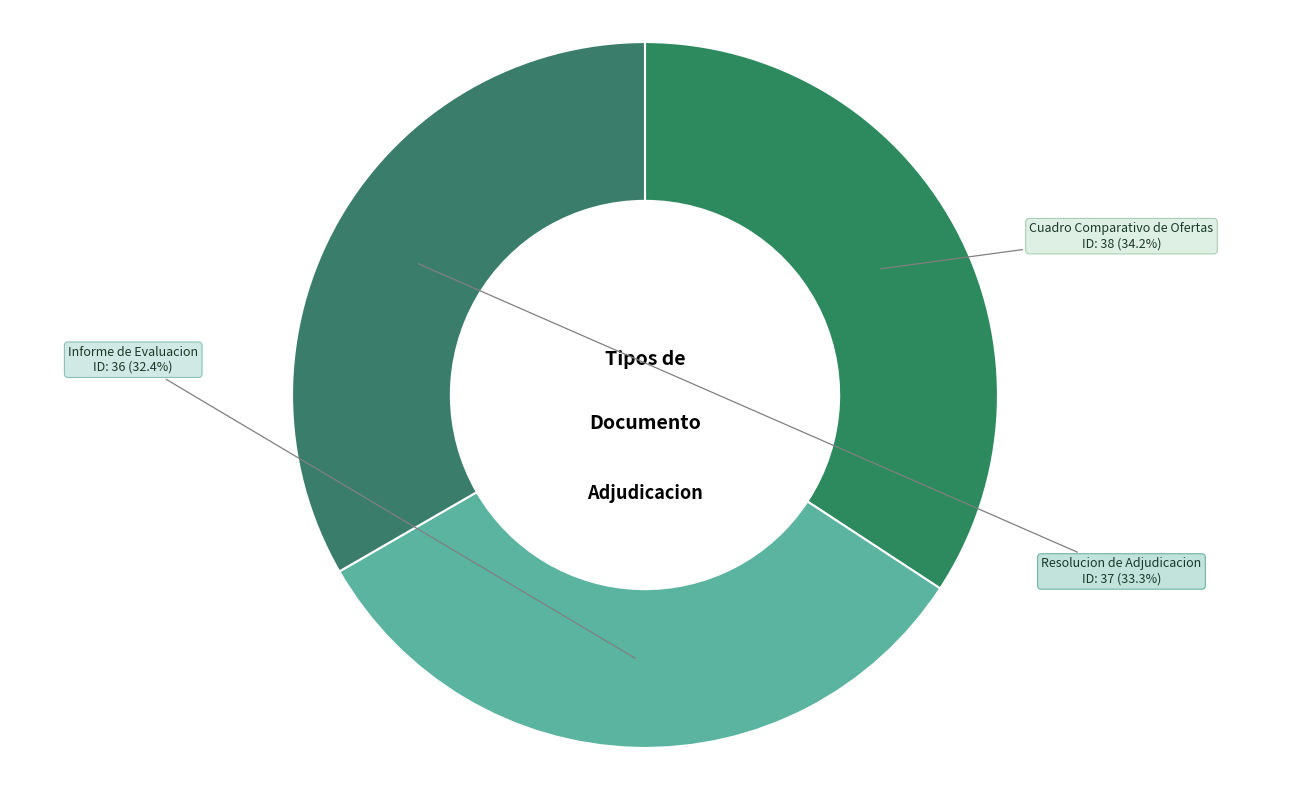

To the nearest percent, what percentage of the pie is Cuadro Comparativo de Ofertas?

34%